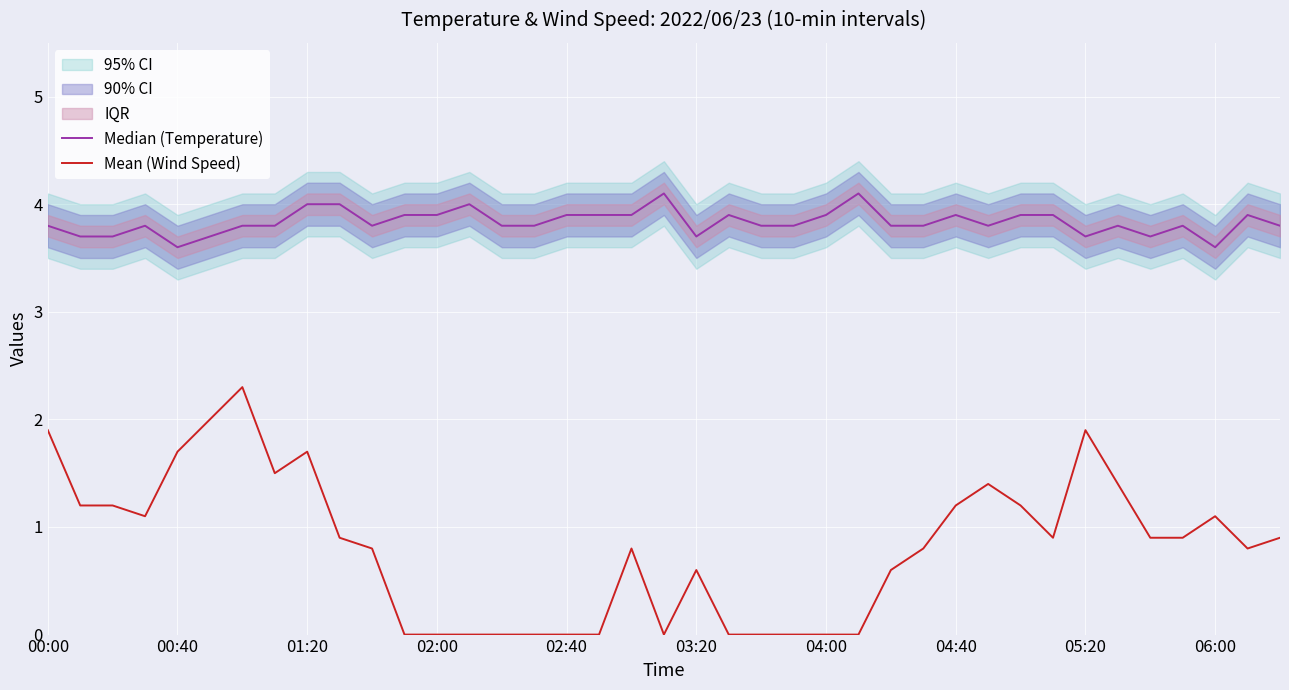

True or false: Mean (Wind Speed) and Median (Temperature) intersect in this chart.

False